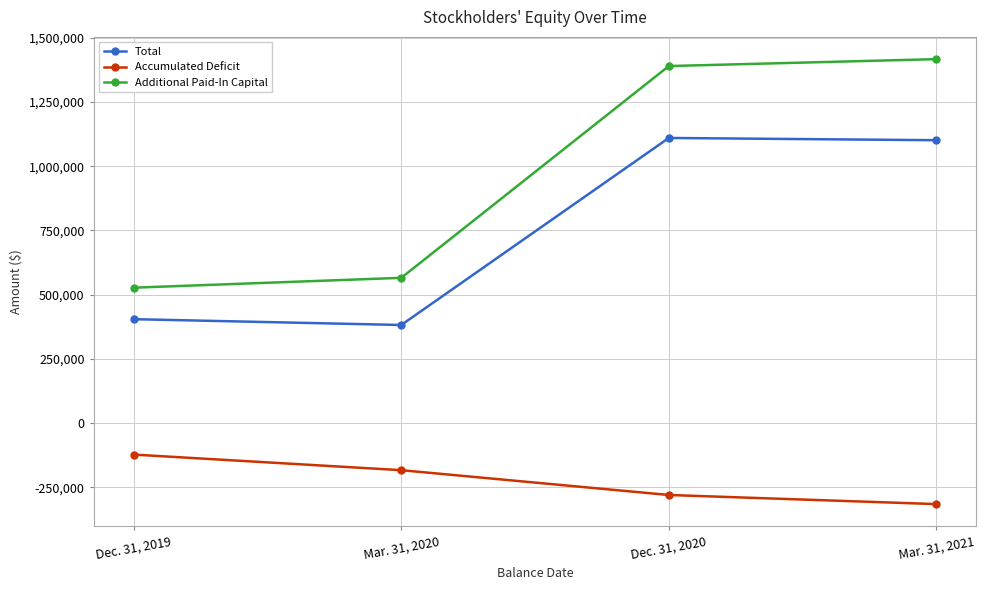

What is the highest value of the Additional Paid-In Capital series?

1416817